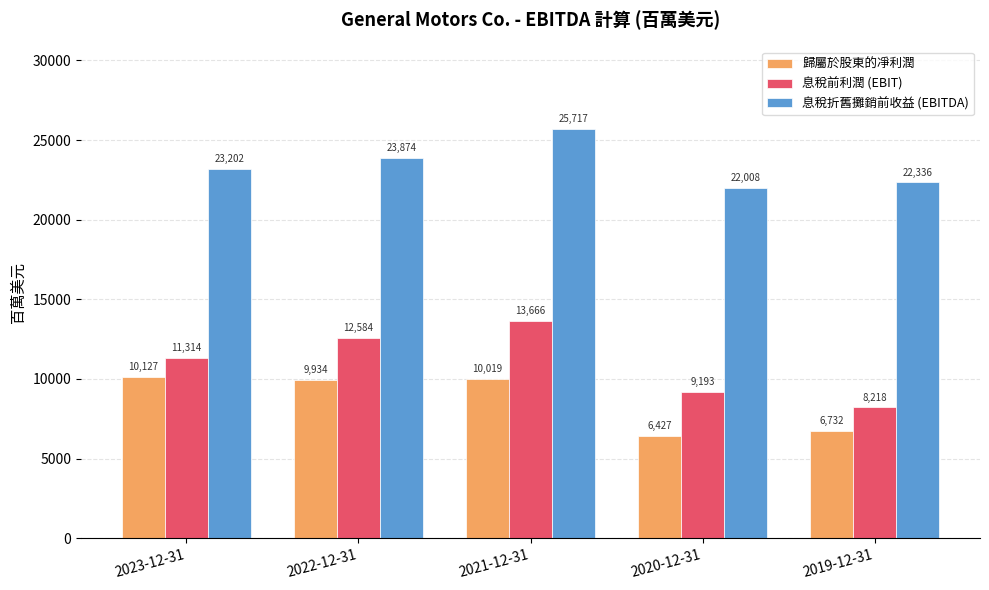

Is it true that 息稅折舊攤銷前收益 (EBITDA) equals 44592 at 2021-12-31?

False